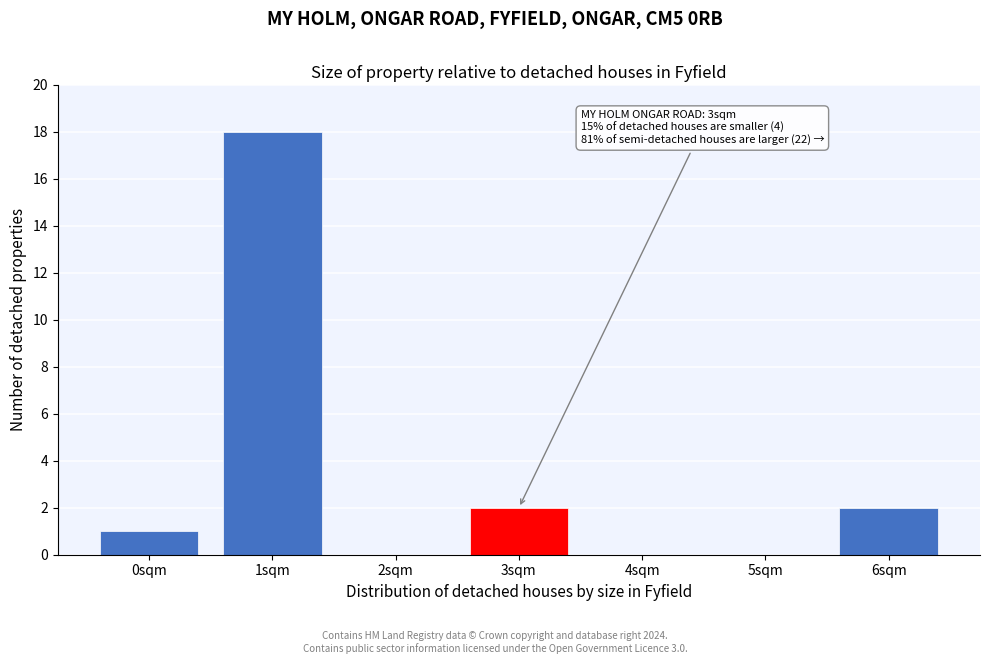

Reading right to left, list all the values displayed in this chart.

6sqm=2	5sqm=0	4sqm=0	3sqm=2	2sqm=0	1sqm=18	0sqm=1